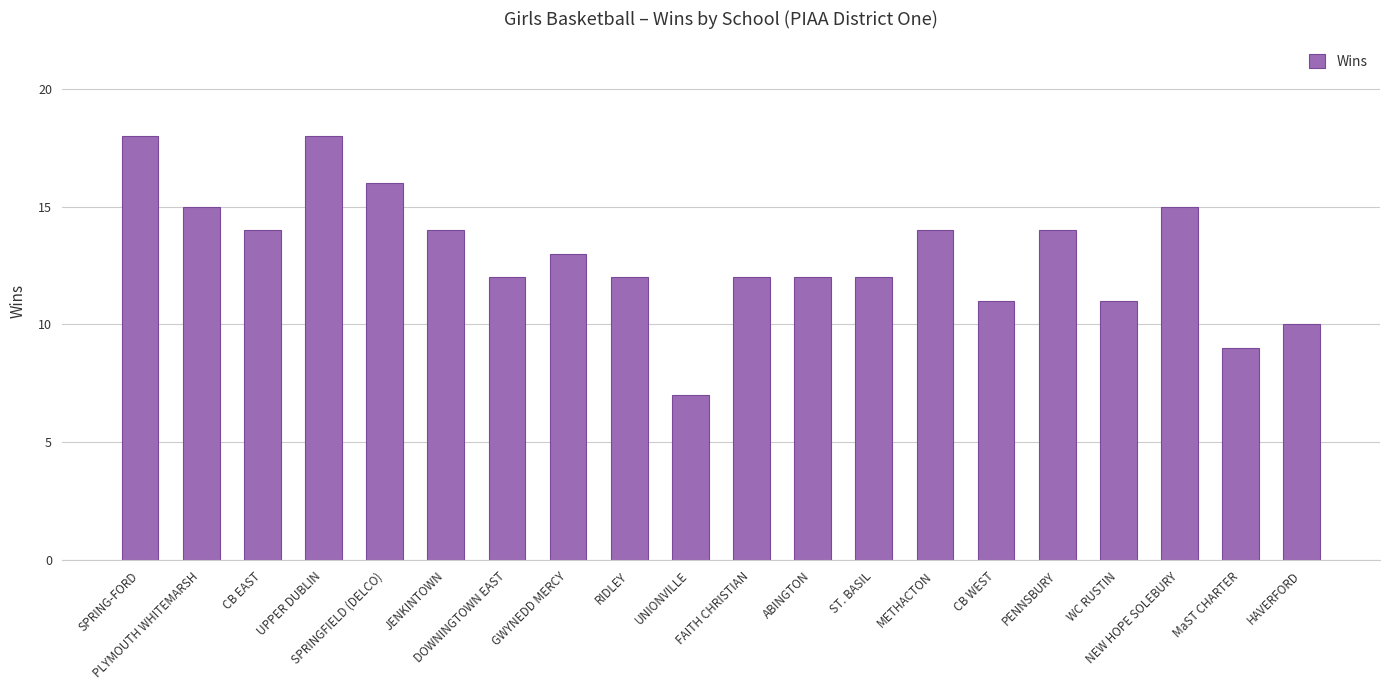

What is the greatest value displayed?

18